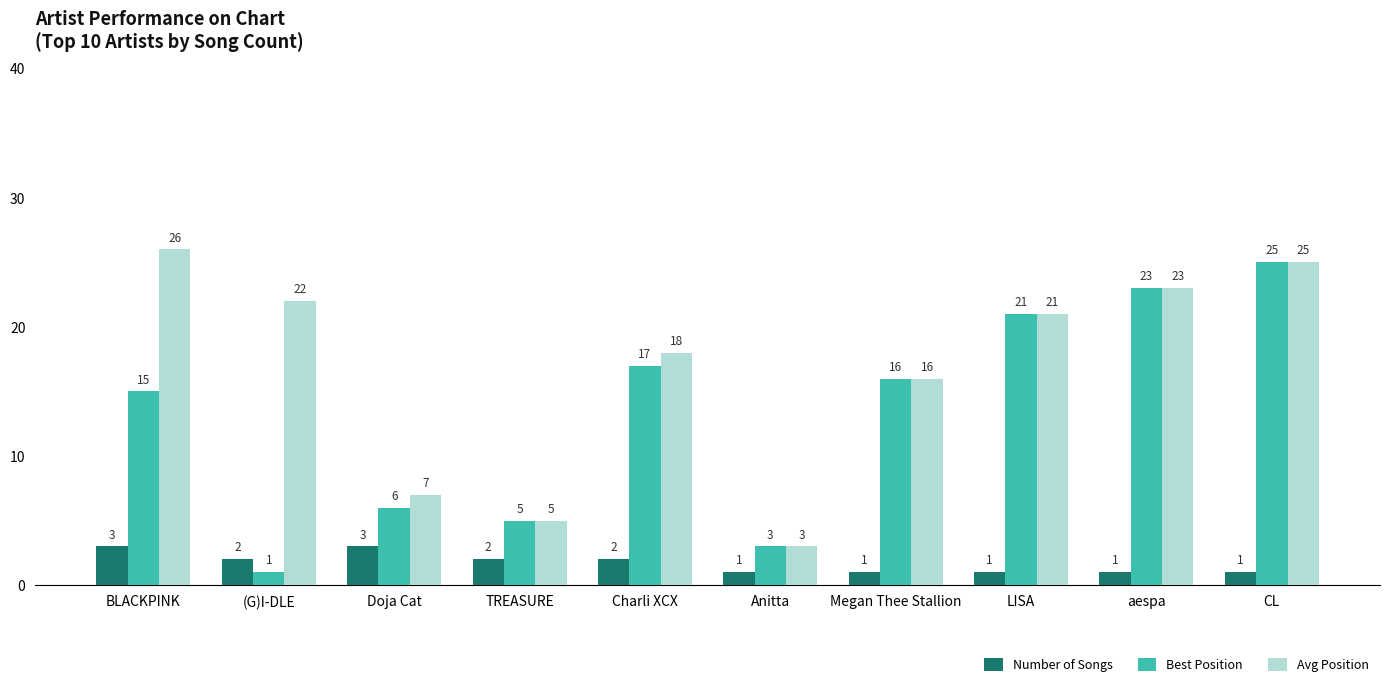

Are the bars grouped side by side (vs. stacked)?

Yes